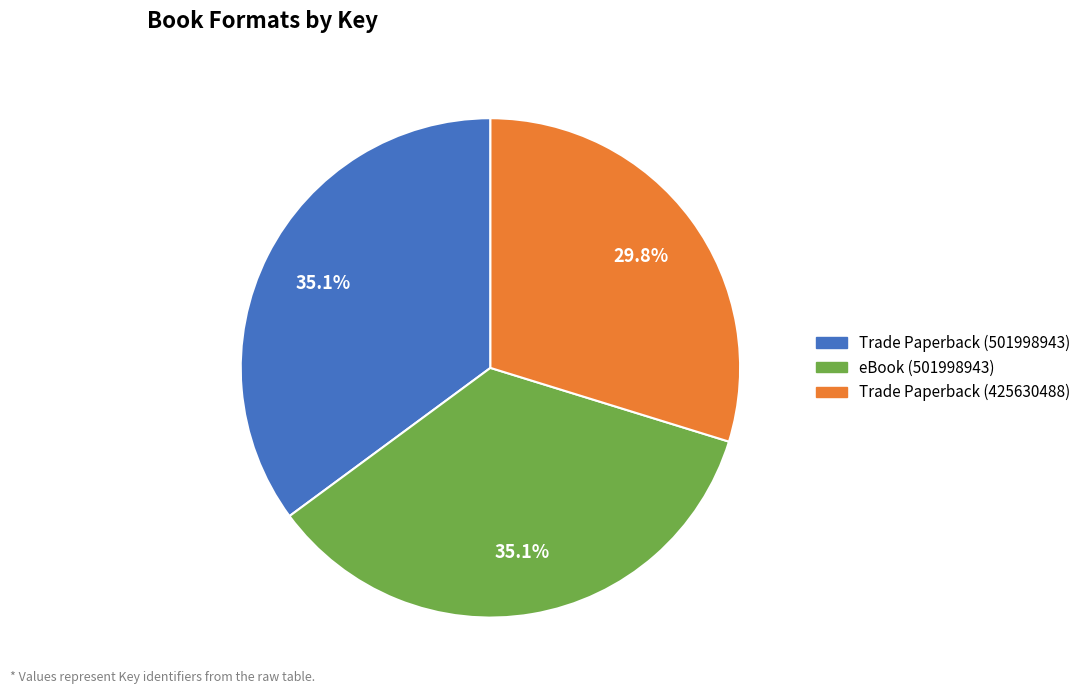

Between Trade Paperback (425630488) and Trade Paperback (501998943), which is larger?

Trade Paperback (501998943)